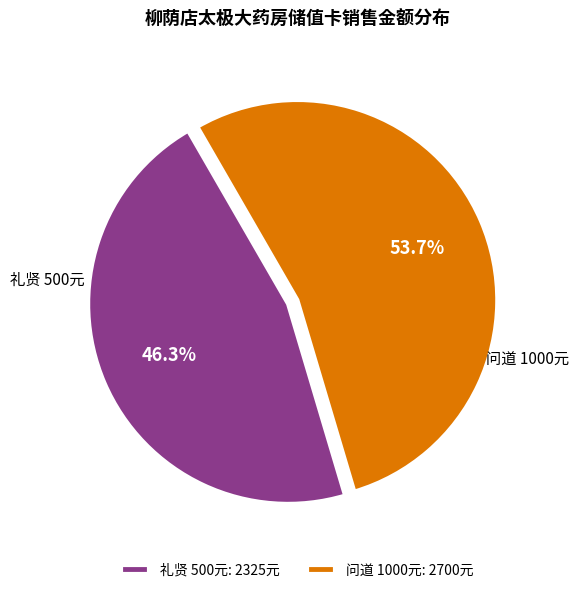

Does 礼贤 500元 account for over 50% of the chart?

No